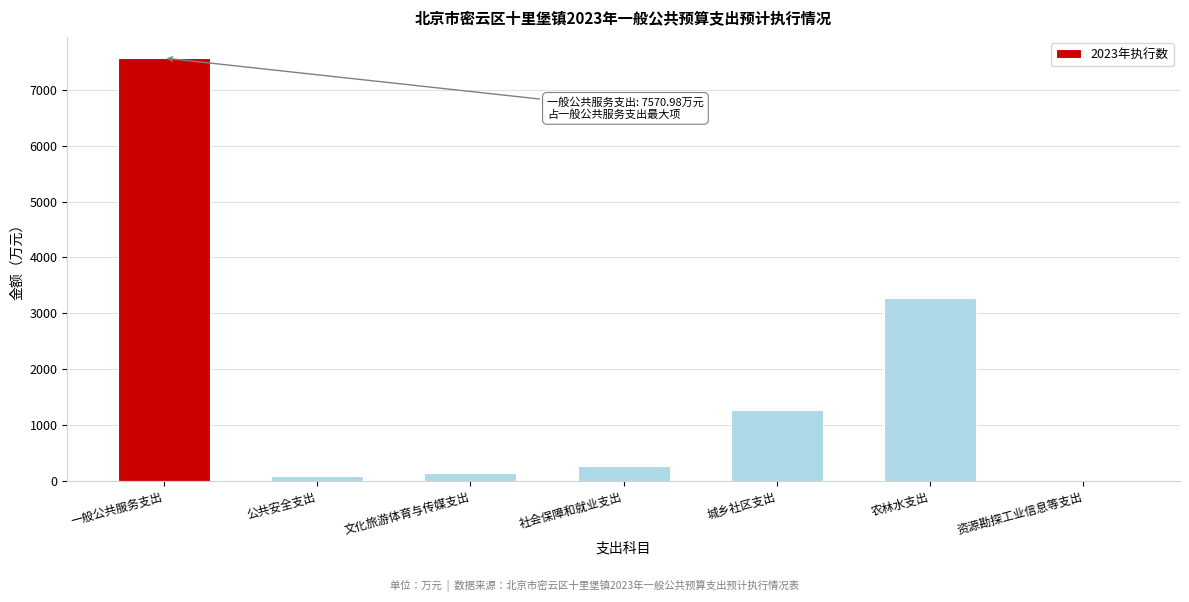

Reading left to right, list all the values displayed in this chart.

一般公共服务支出=7571.0	公共安全支出=76.2	文化旅游体育与传媒支出=130.5	社会保障和就业支出=265.7	城乡社区支出=1275.5	农林水支出=3272.2	资源勘探工业信息等支出=0.0